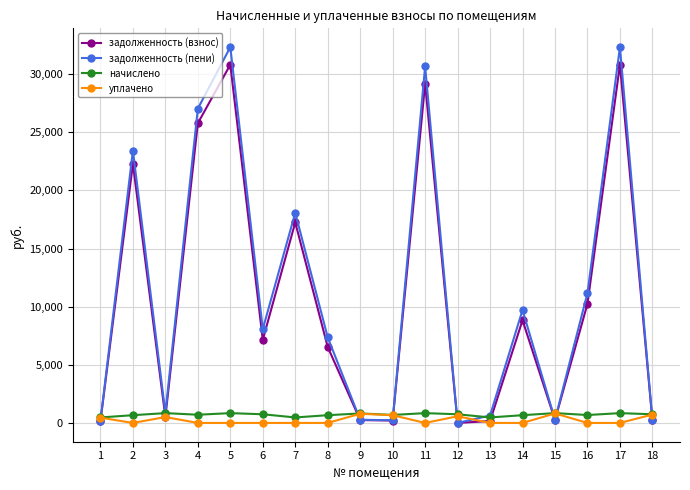

Which series has the widest spread of values?

задолженность (пени)